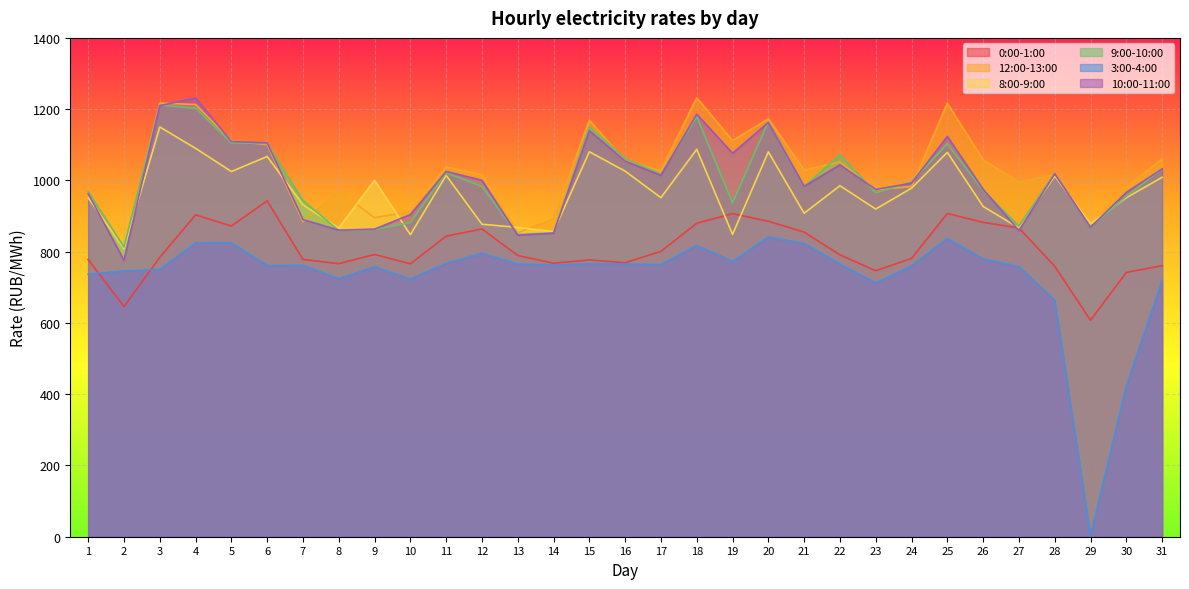

What is the smallest value displayed?

3.0